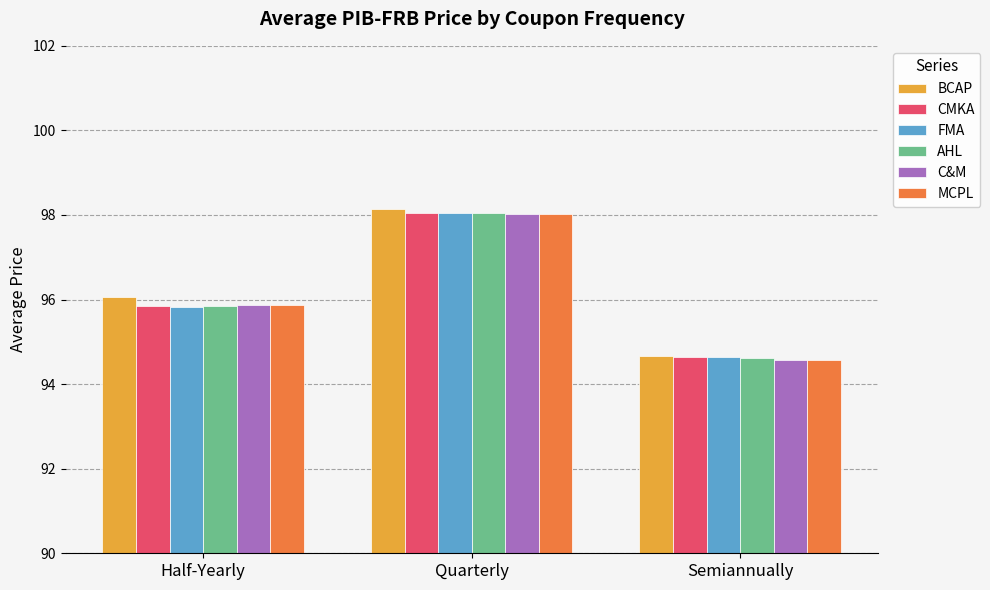

Is the value of MCPL at Quarterly greater than the value of FMA at Semiannually?

Yes